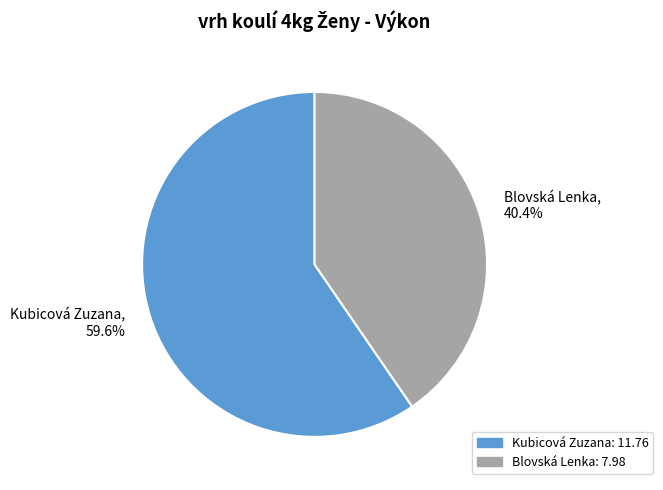

What is the ratio of the value at Blovská Lenka to the value at Kubicová Zuzana?

0.7